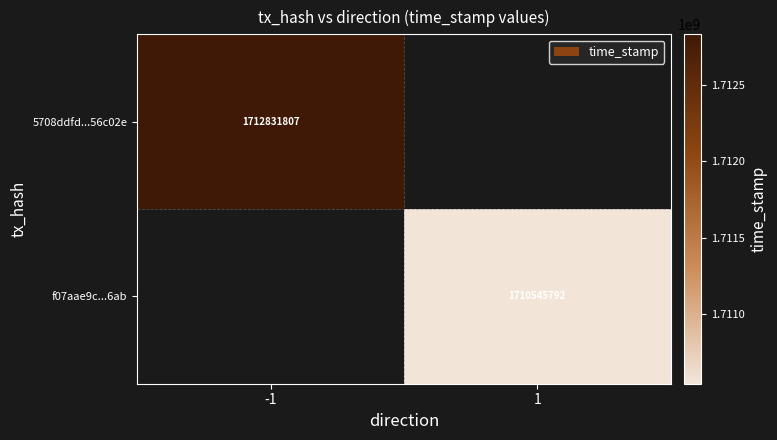

True or false: 5708ddfd...56c02e has a value of 471780837 at -1.

False